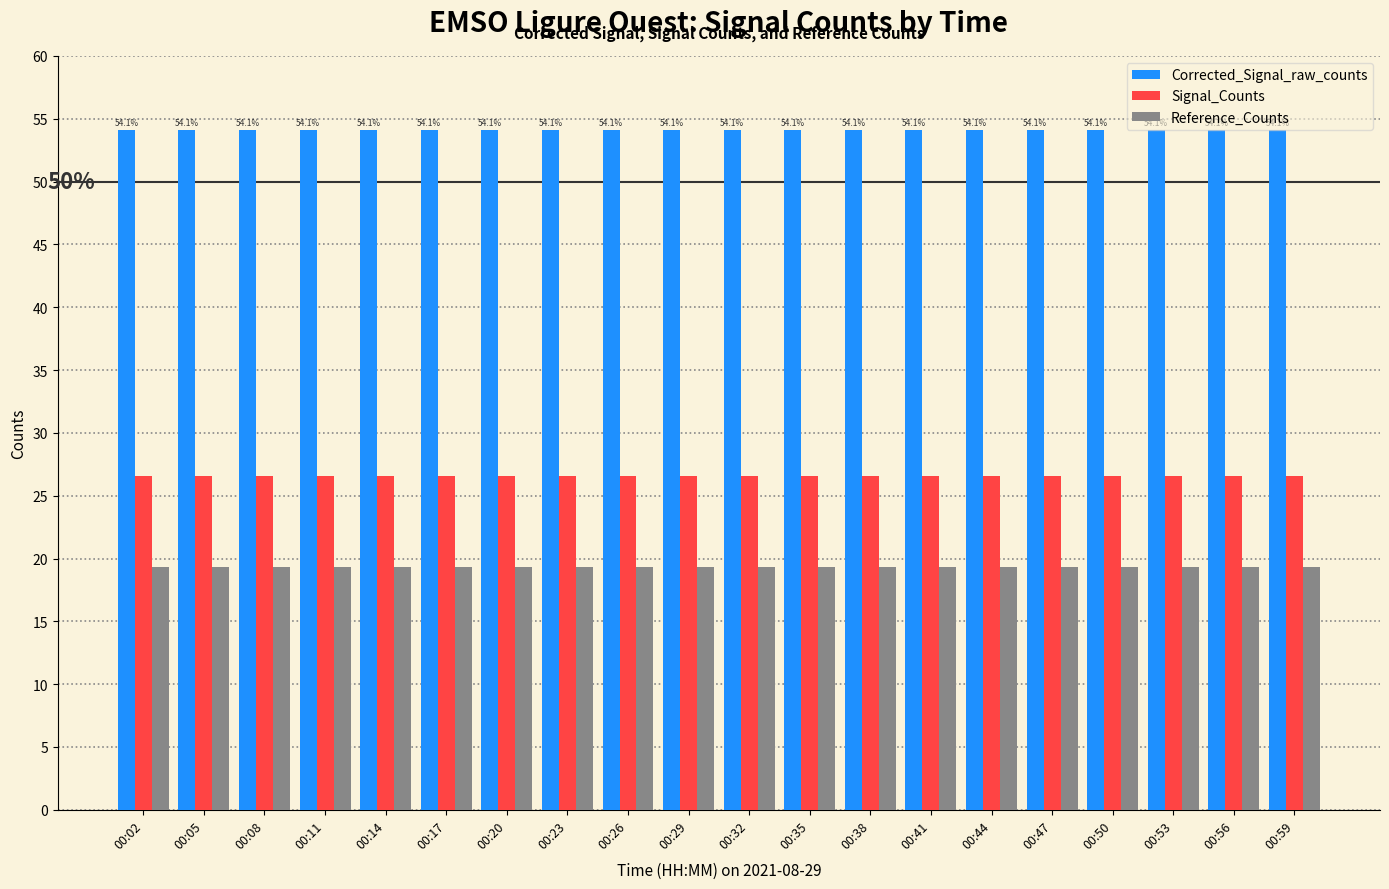

What is the maximum value for Signal_Counts?

26.6